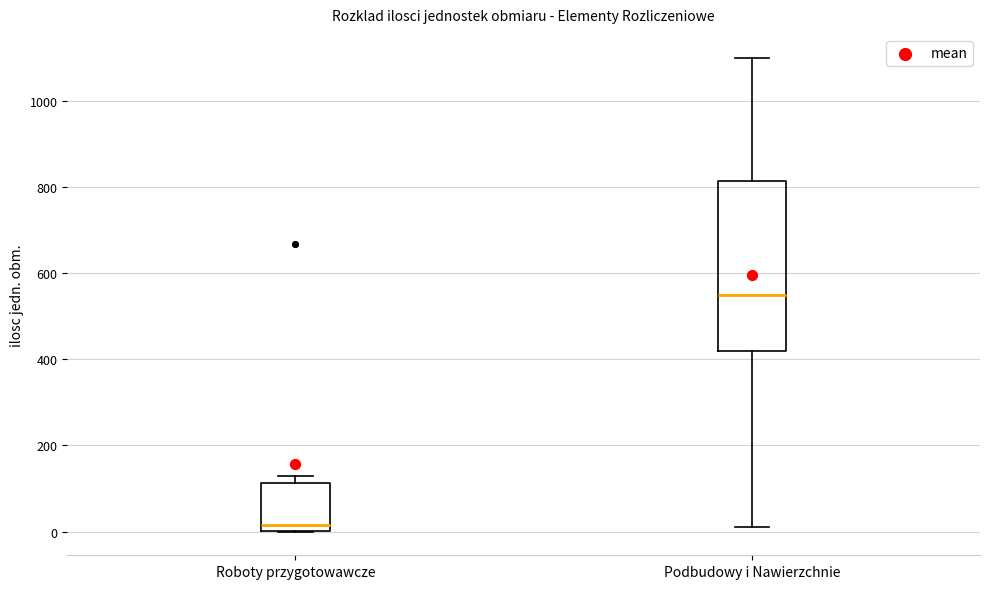

Comparing the boxes themselves (not the whiskers), which one is the tallest?

Podbudowy i Nawierzchnie